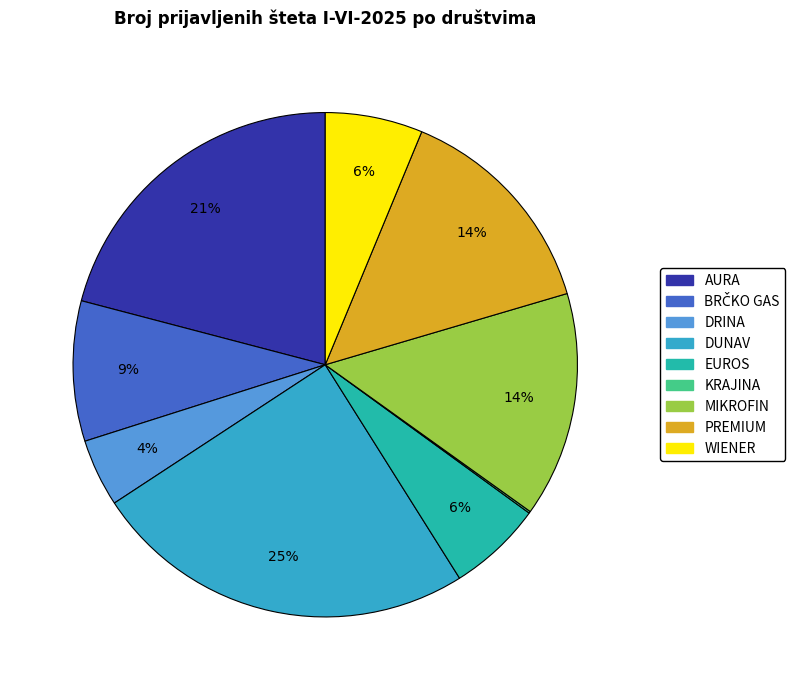

Is the sum of MIKROFIN and AURA greater than half?

No